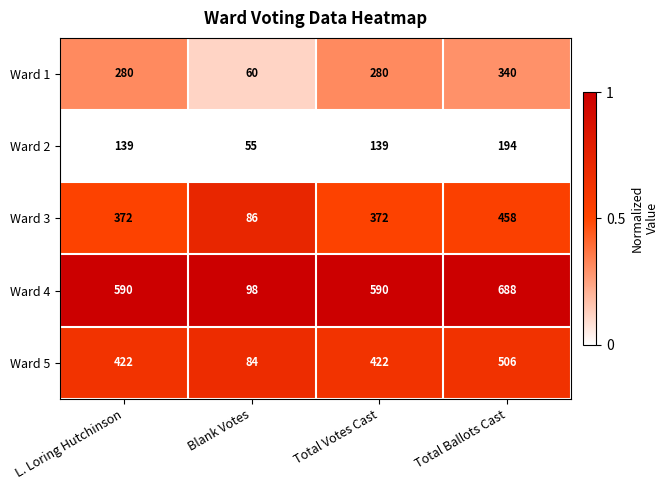

What is the total value across all series at Blank Votes?

383